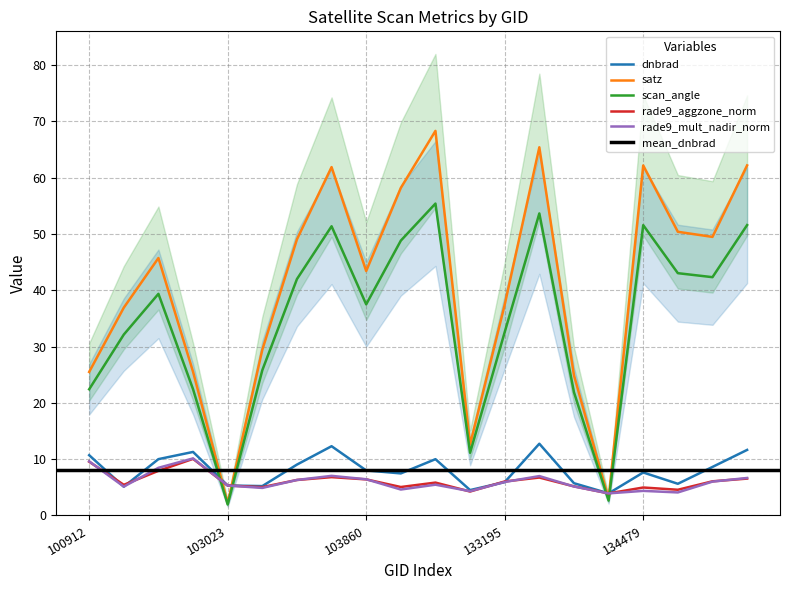

What is the difference between the dnbrad values at 133195 and 103380?

6.4